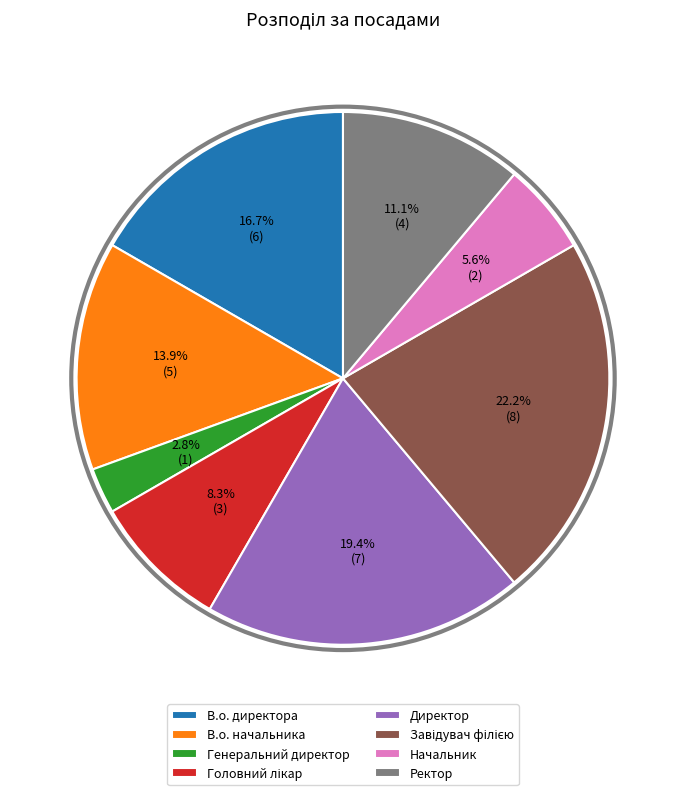

What portion of the pie excludes В.о. начальника?

86.1%